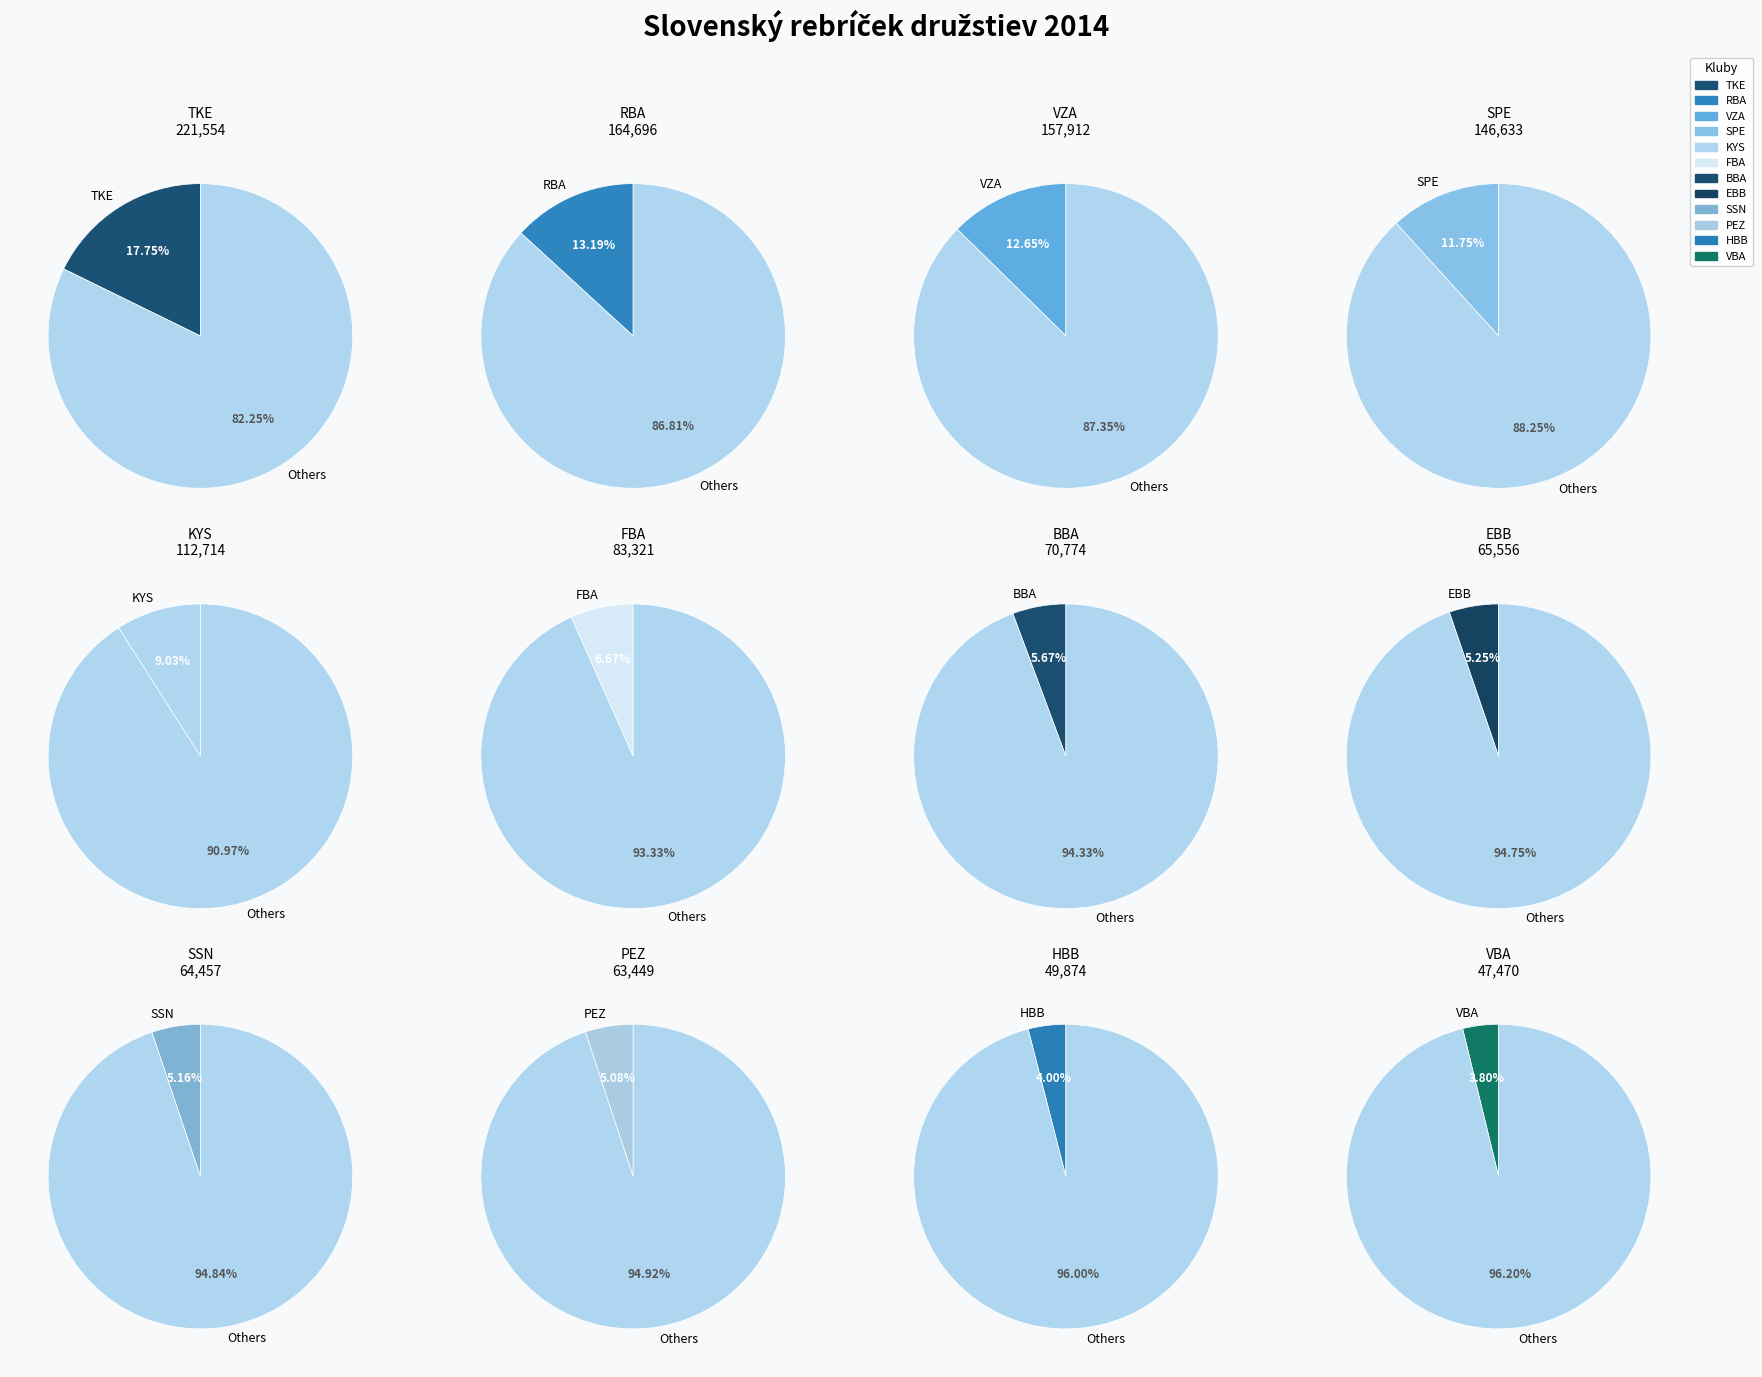

To the nearest percent, what portion does 9 represent?

5%